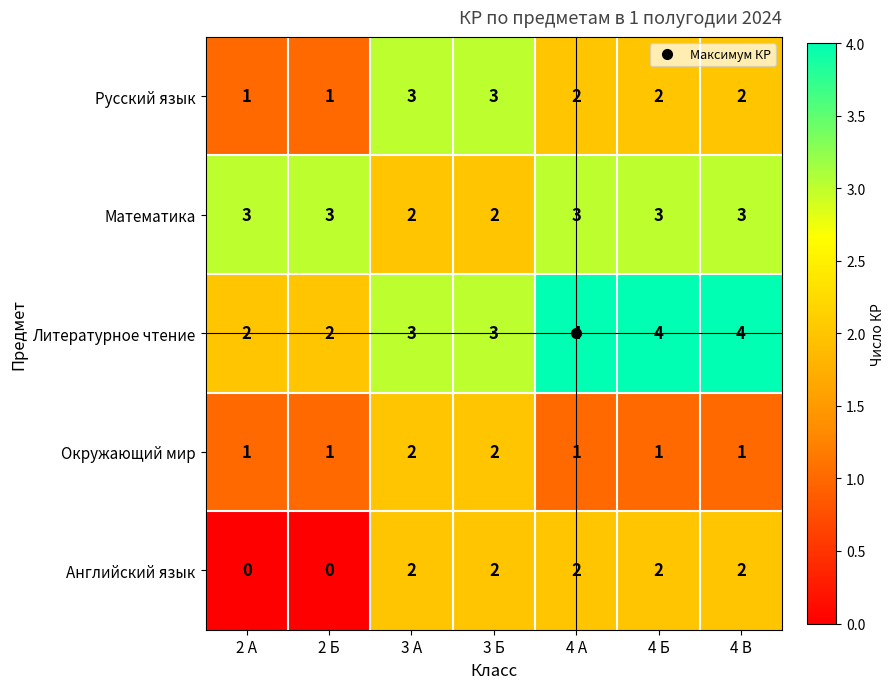

What is the total value across all series at 4 Б?

12